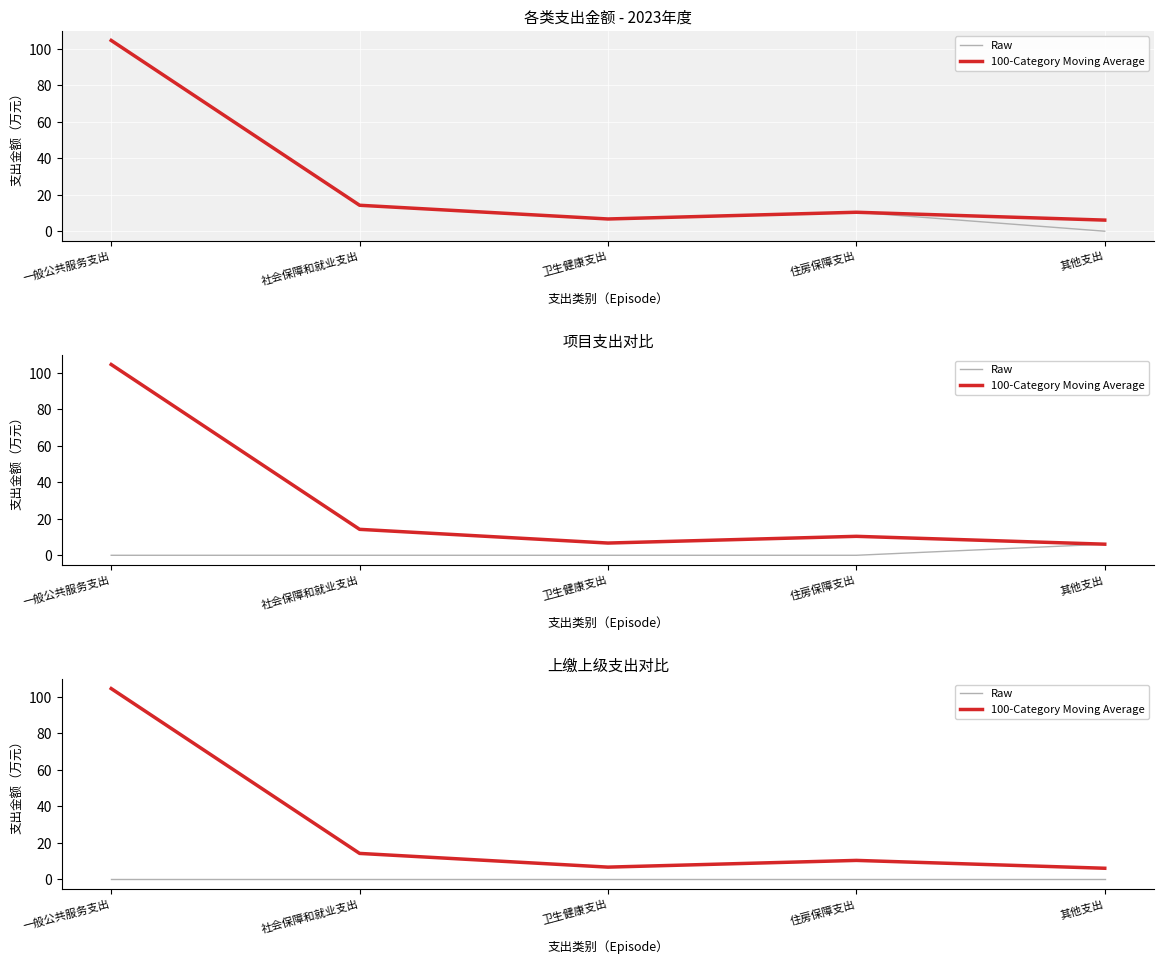

True or false: Raw and 100-Category Moving Average intersect in this chart.

False